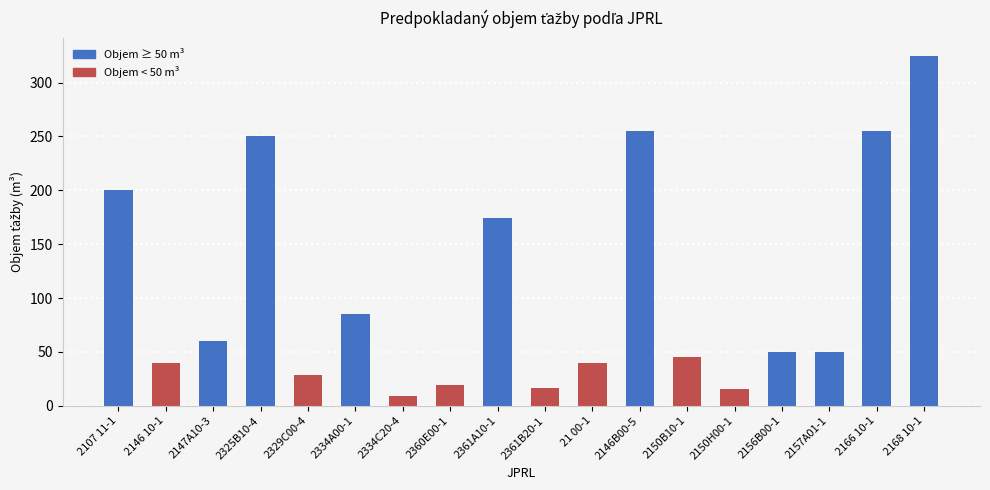

Is it true that the value at 2361B20-1 is 16.8?

True